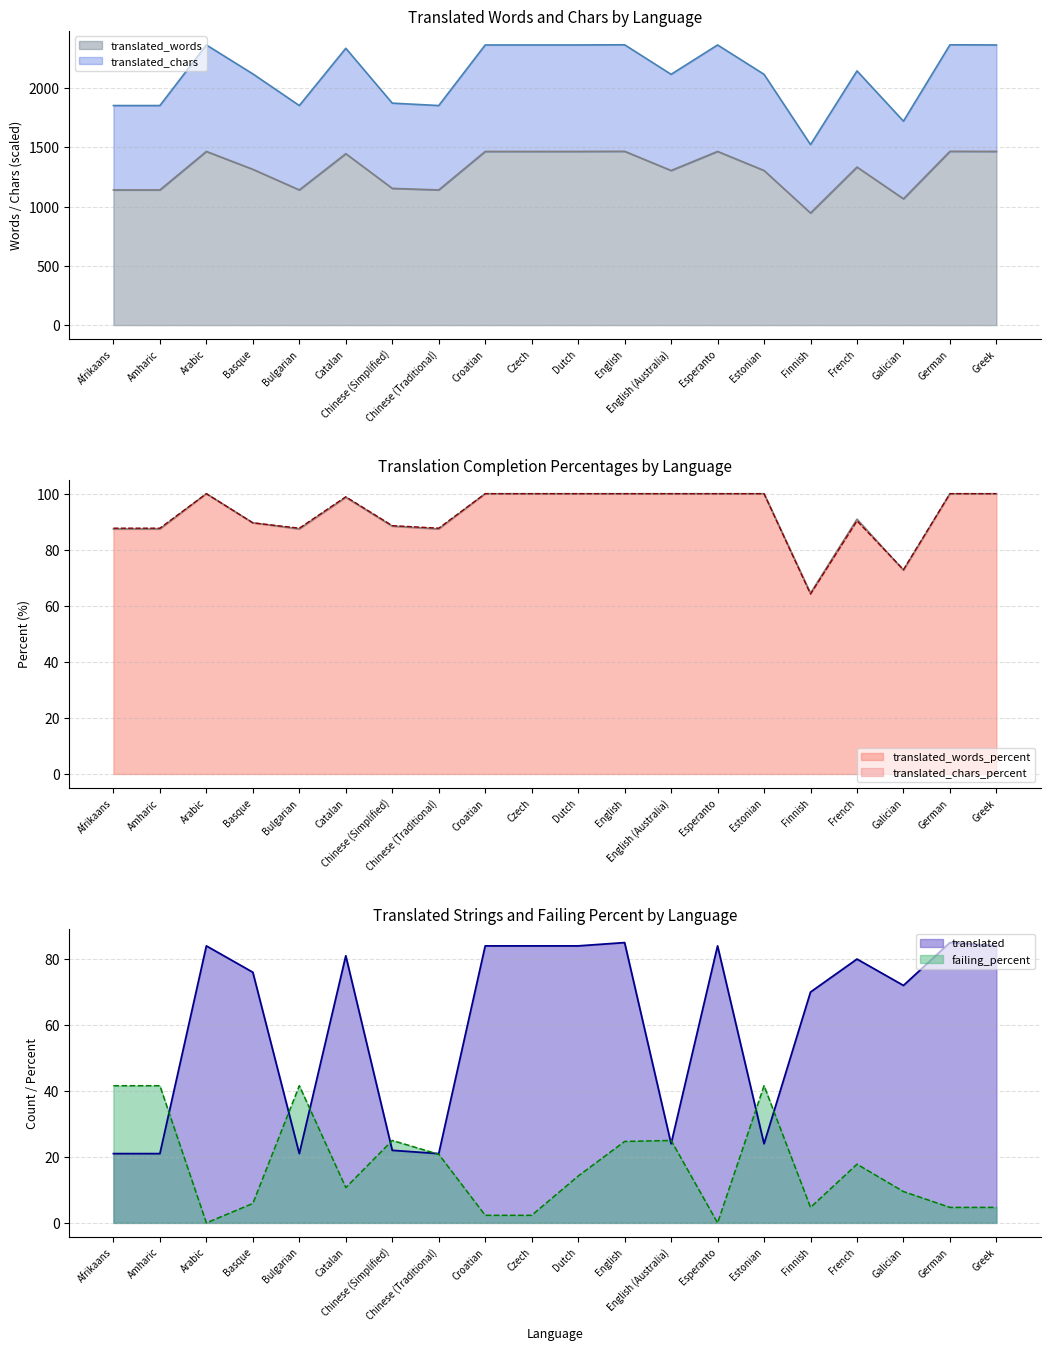

What is the greatest value displayed?

2366.4